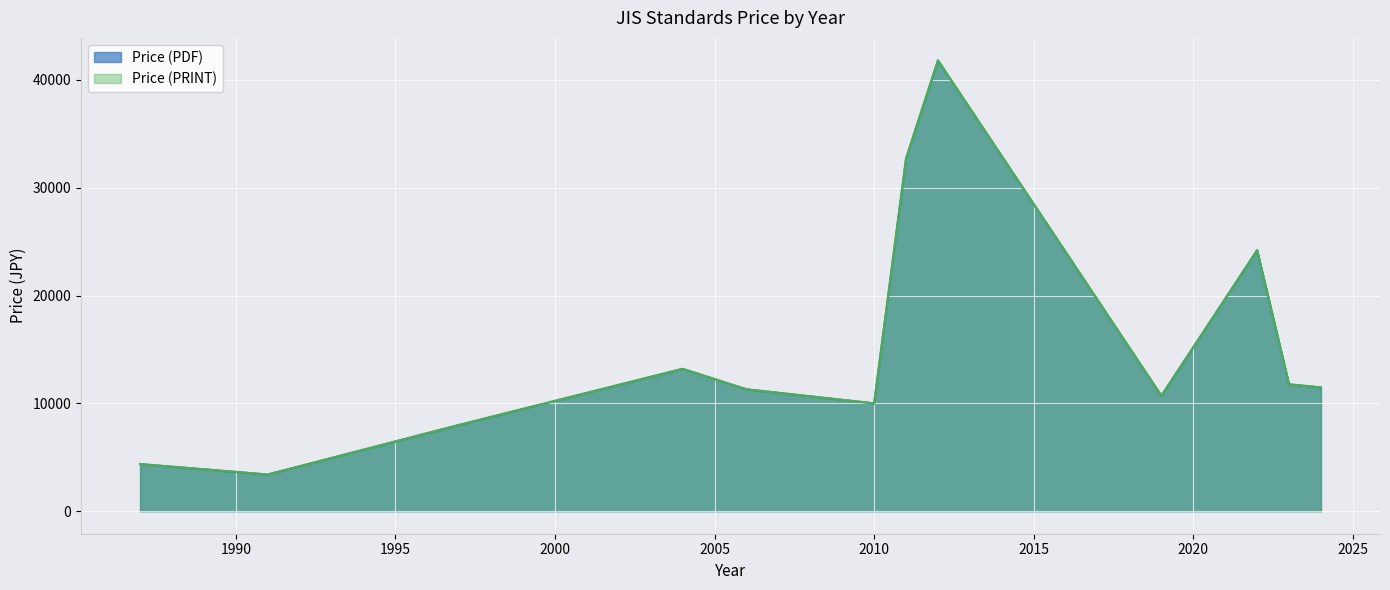

How many values in the Price (PDF) series exceed 11300?

17